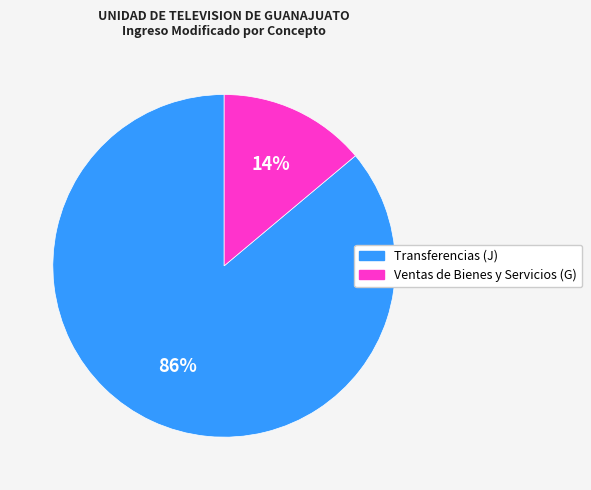

What is the smallest slice in the pie chart?

Ventas de Bienes y Servicios (G)